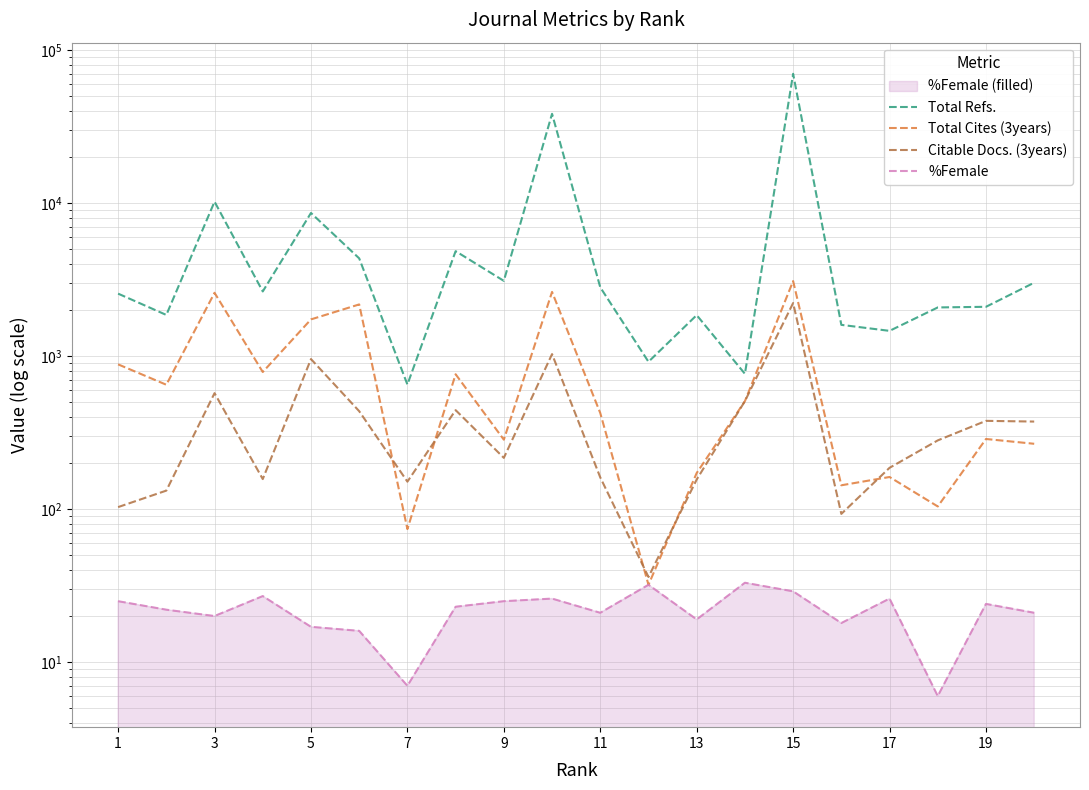

How many lines are shown in the chart?

4